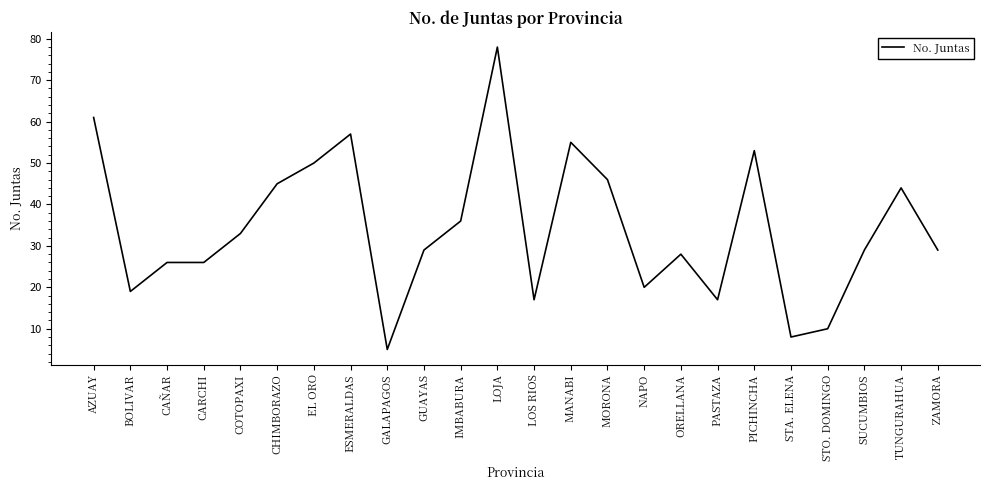

How many categories are shown in the chart?

24